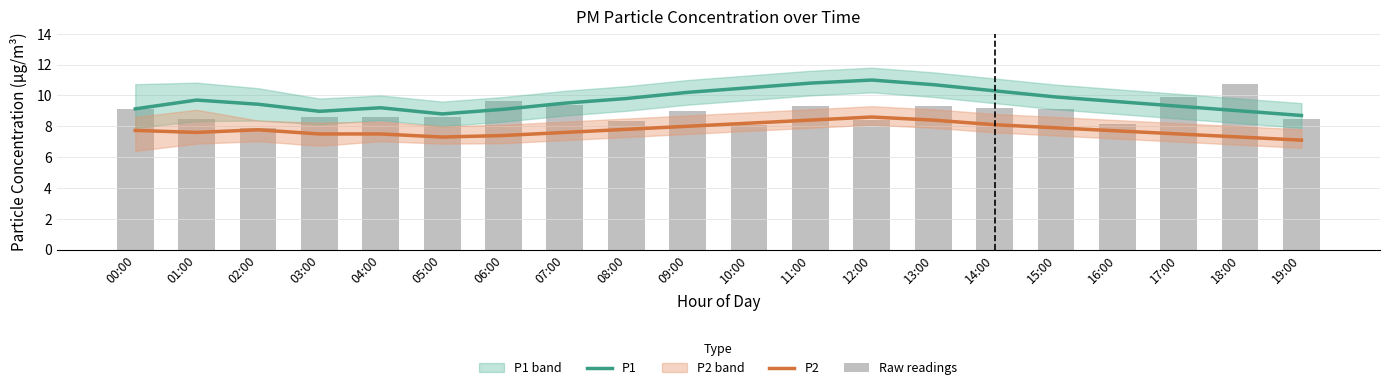

Which label corresponds to the largest value in the chart?

12:00